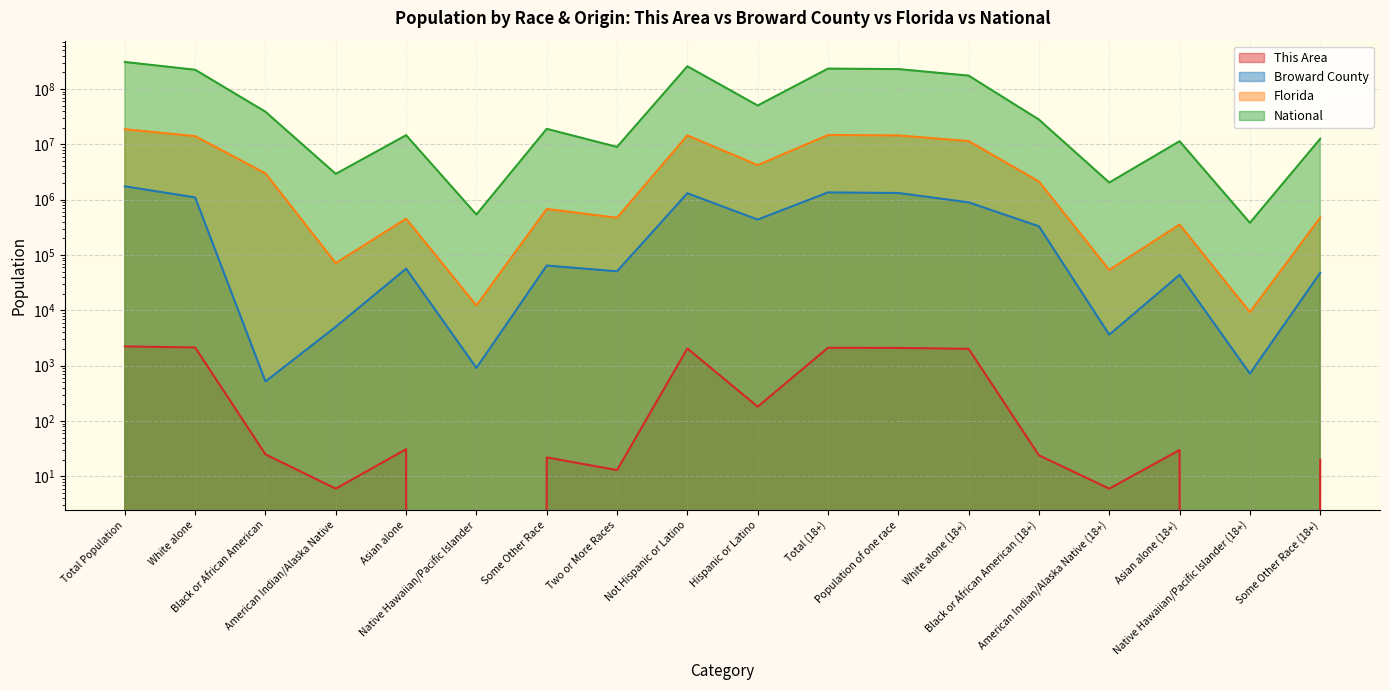

At how many categories does at least one series exceed 197013145?

5